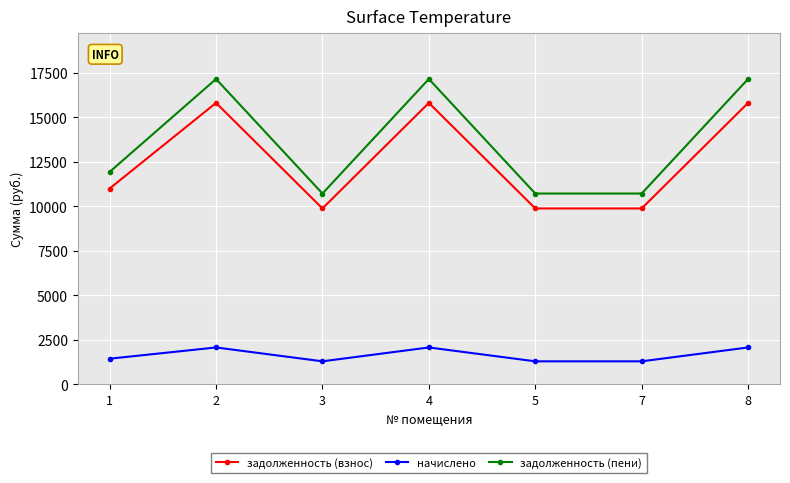

Which series has the widest spread of values?

задолженность (пени)